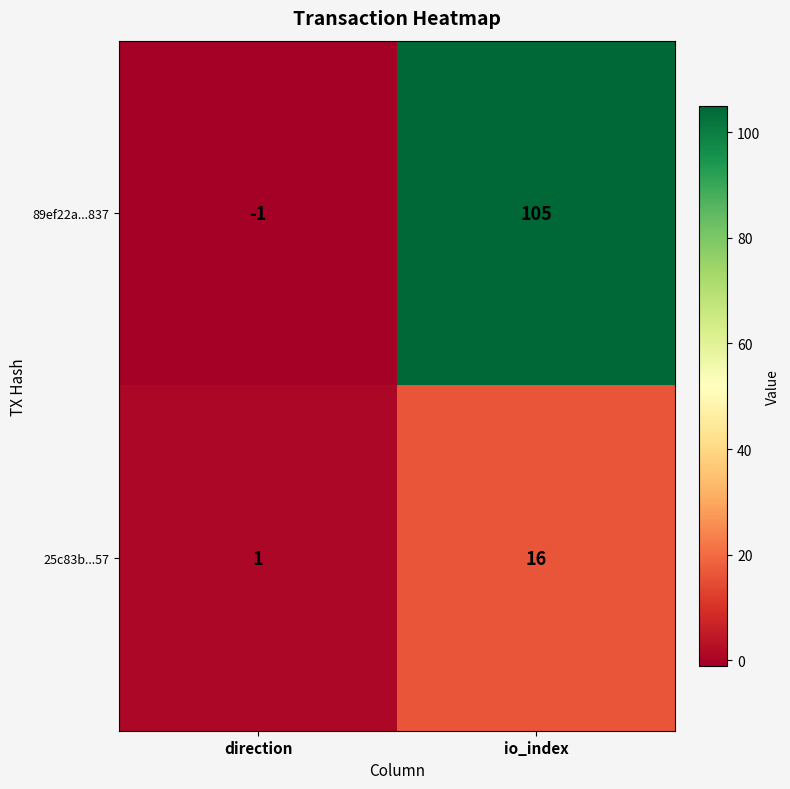

Is it true that 89ef22a...837 equals 105 at io_index?

True